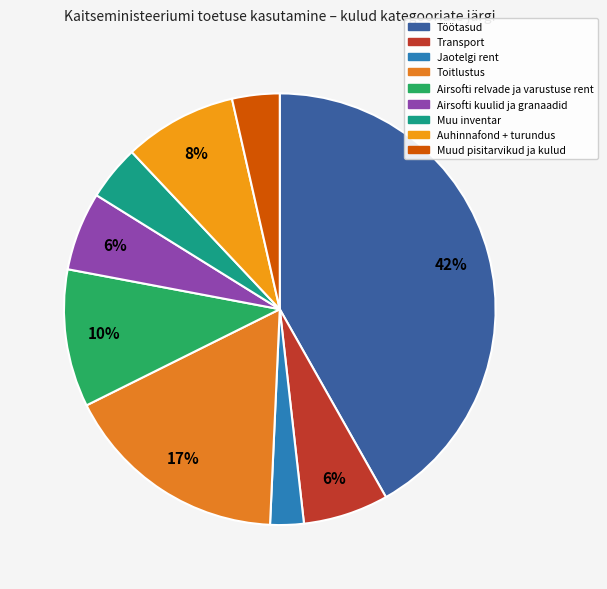

Which has a higher value, Airsofti relvade ja varustuse rent or Airsofti kuulid ja granaadid?

Airsofti relvade ja varustuse rent